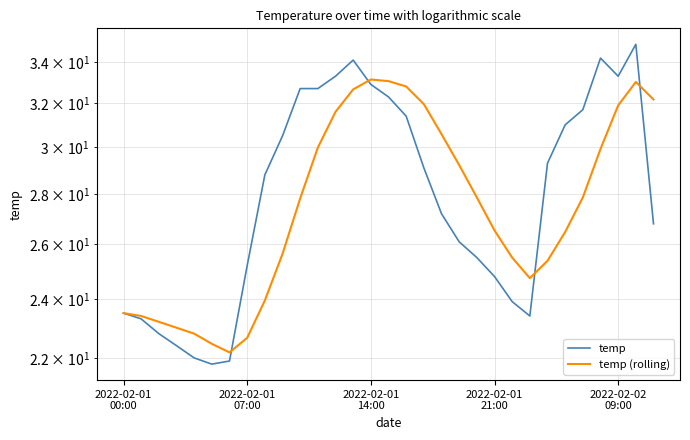

Does the chart display data point markers on the line(s)?

No